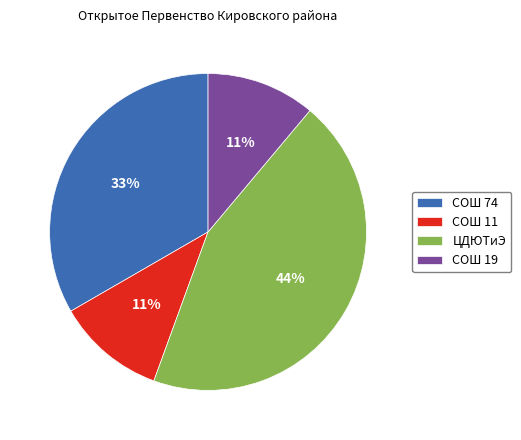

To the nearest percent, what percentage of the pie is ЦДЮТиЭ?

44%